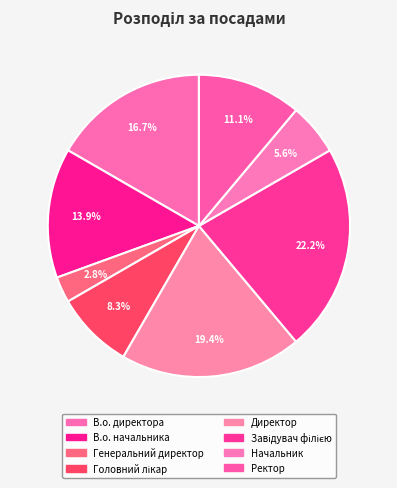

What portion of the pie excludes Генеральний директор?

97.2%